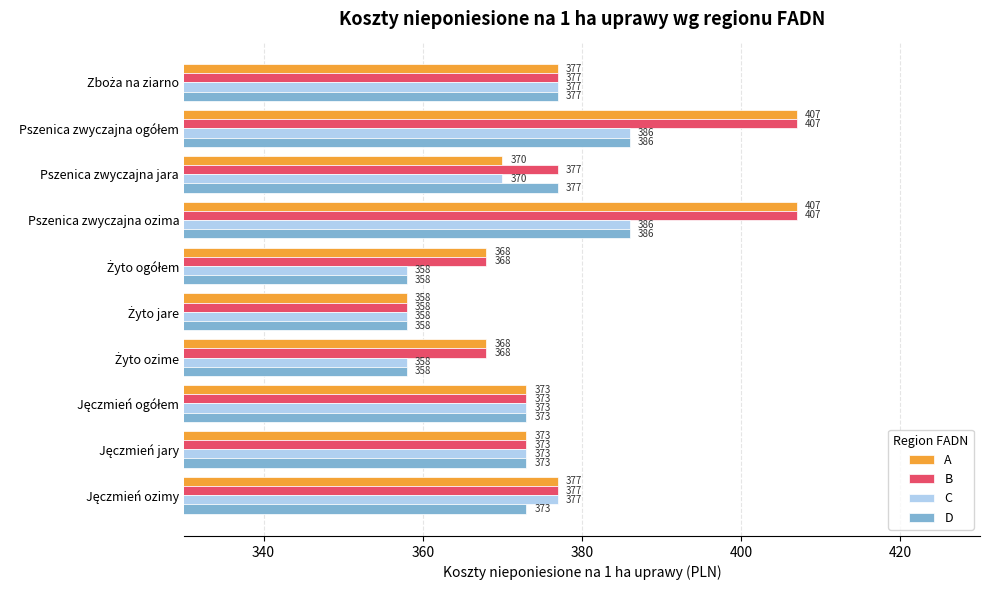

Which series has the largest total across all categories?

B